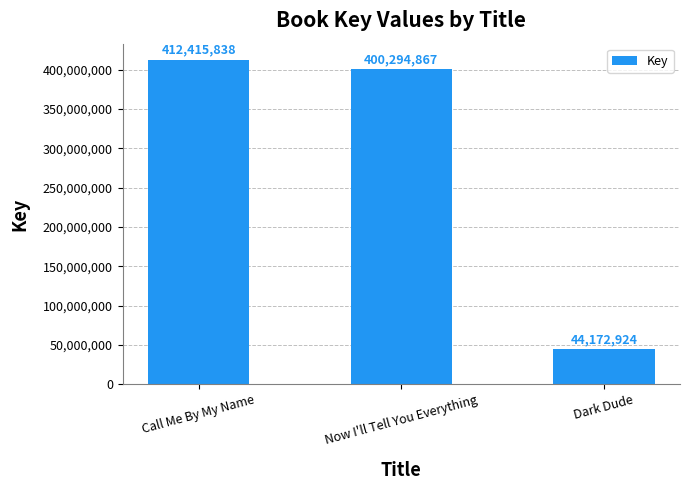

The value at Dark Dude is 9308965. True or false?

False